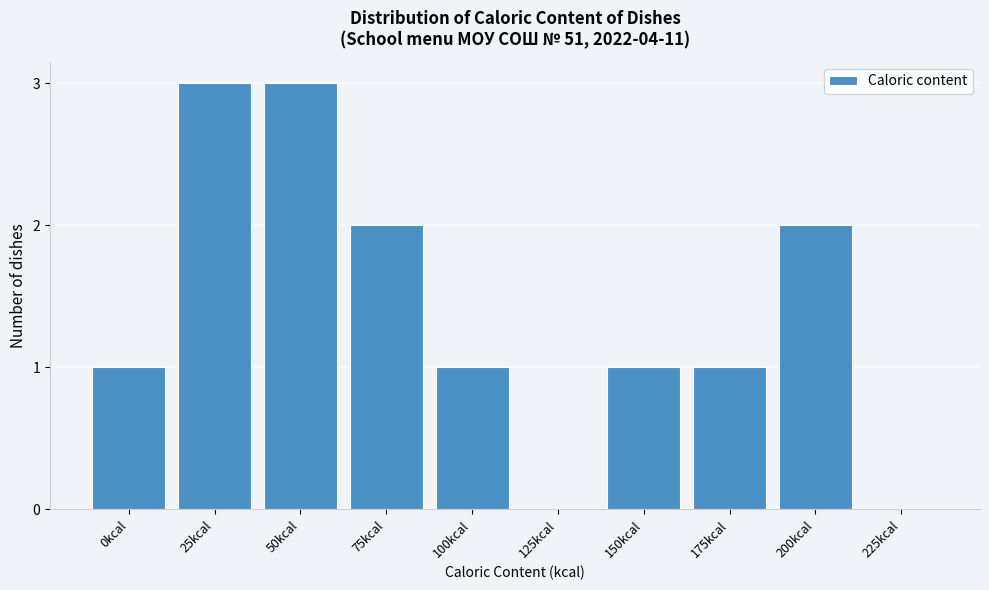

Reading left to right, transcribe all the data shown in this chart.

0kcal=1	25kcal=3	50kcal=3	75kcal=2	100kcal=1	125kcal=0	150kcal=1	175kcal=1	200kcal=2	225kcal=0